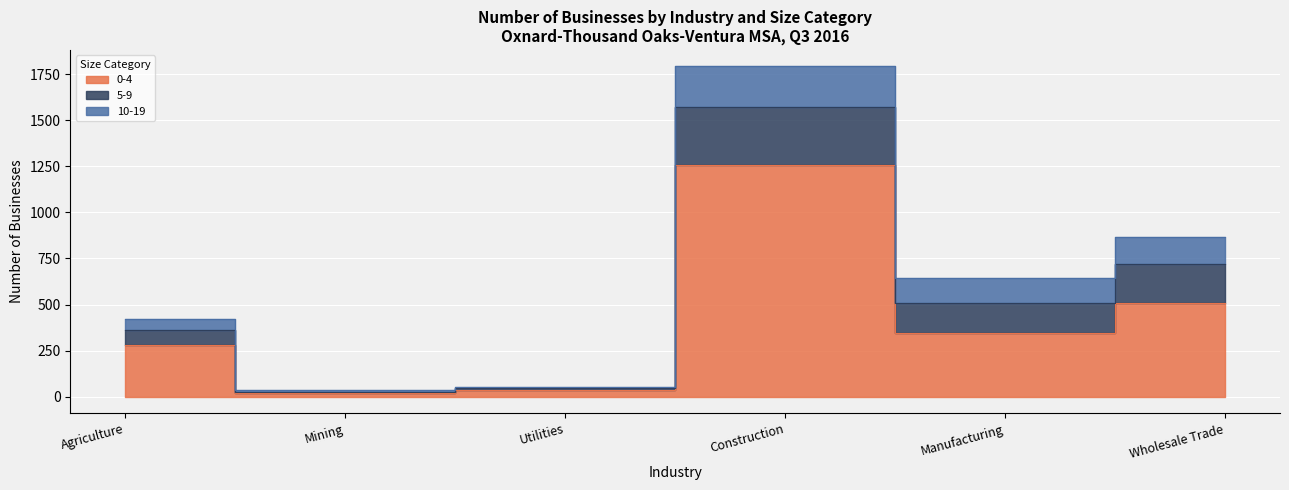

Where does the 10-19 series first go above 137?

Construction